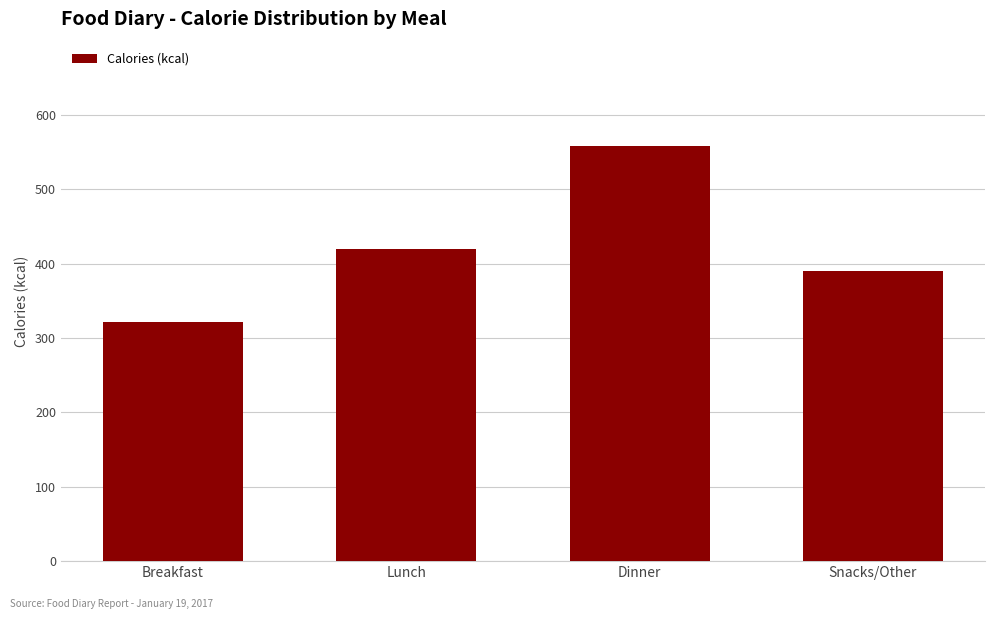

Reading left to right, extract all data points from this chart.

Breakfast=322	Lunch=420	Dinner=559	Snacks/Other=390